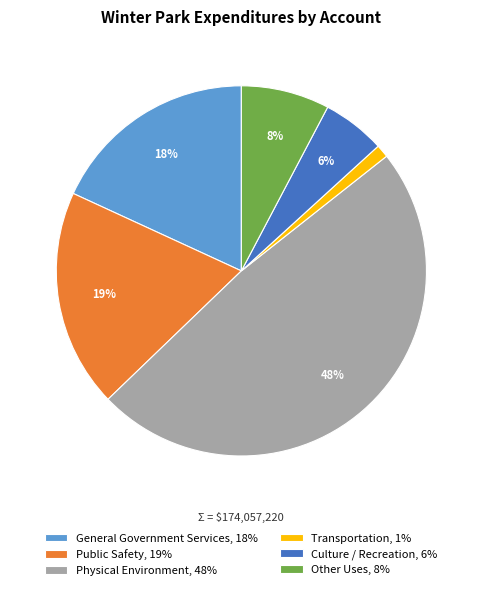

Approximately how many times larger is the value at Public Safety, 19% compared to General Government Services, 18%?

1.1